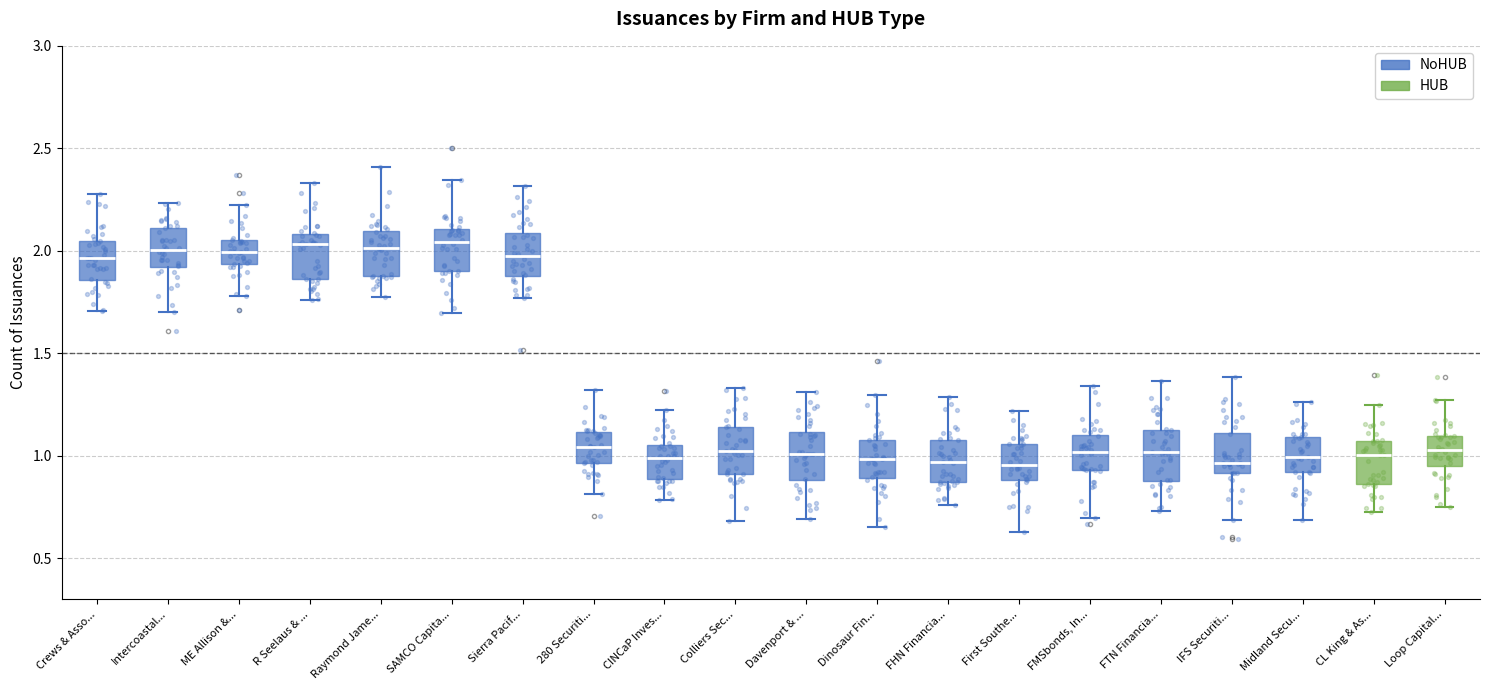

Where does the median line of the box for CINCaP Inves... sit on the y-axis? The values are not printed on the chart, so give them approximately, as read against the axis.

1.00